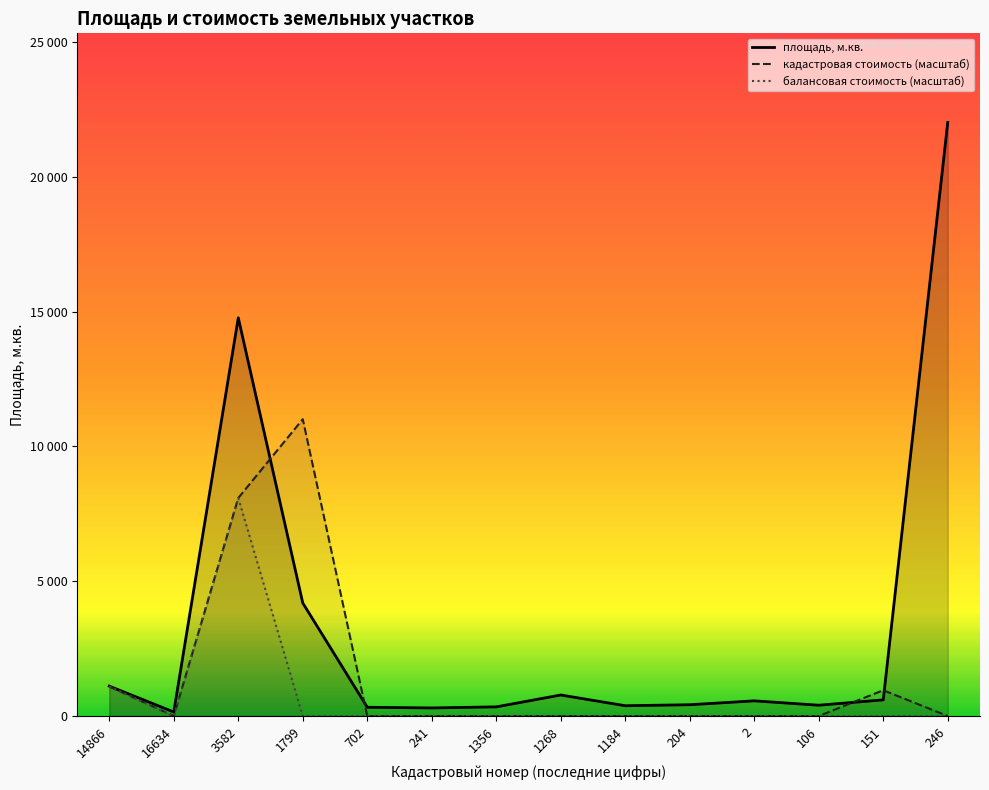

Reading left to right, list all the values displayed in this chart.

площадь, м.кв.: 14866=1109.0	16634=149.0	3582=14772.0	1799=4193.0	702=325.0	241=300.0	1356=340.0	1268=780.0	1184=382.0	204=419.0	2=563.0	106=401.0	151=600.0	246=22021.0
кадастровая стоимость (масштаб): 14866=1096.6	16634=1.5	3582=8088.2	1799=11010.5	702=0.0	241=0.0	1356=0.0	1268=0.0	1184=0.0	204=0.0	2=0.0	106=0.0	151=956.5	246=0.0
балансовая стоимость (масштаб): 14866=1096.6	16634=1.5	3582=8088.2	1799=0.0	702=0.0	241=0.0	1356=0.0	1268=0.0	1184=0.0	204=0.0	2=0.0	106=0.0	151=0.0	246=0.0